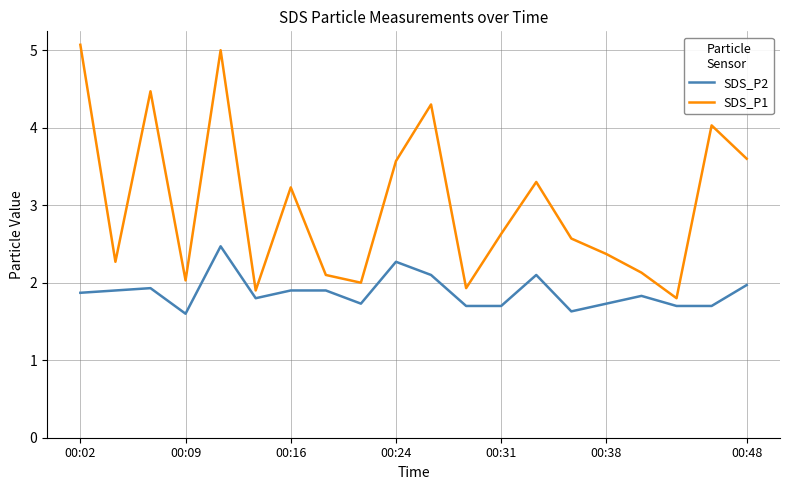

Which series has the widest spread of values?

SDS_P1